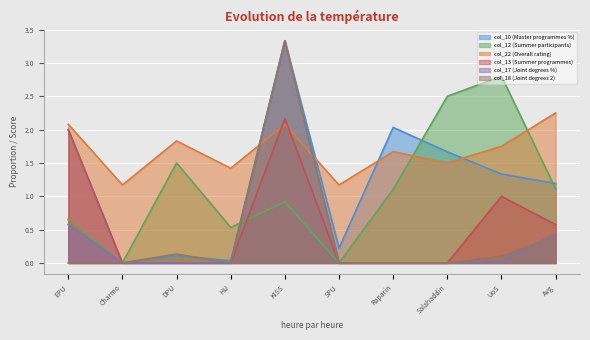

Which series has the largest total across all categories?

col_22 (Overall rating)